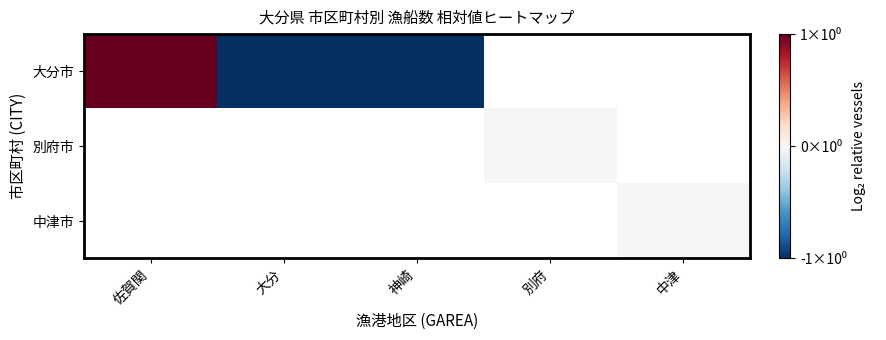

Is the value of 別府市 at 佐賀関 greater than the value of 中津市 at 中津?

No